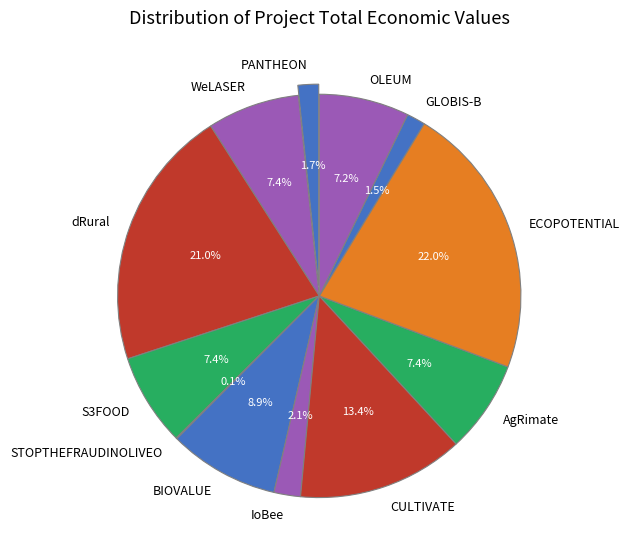

Does ECOPOTENTIAL represent more than half of the total?

No